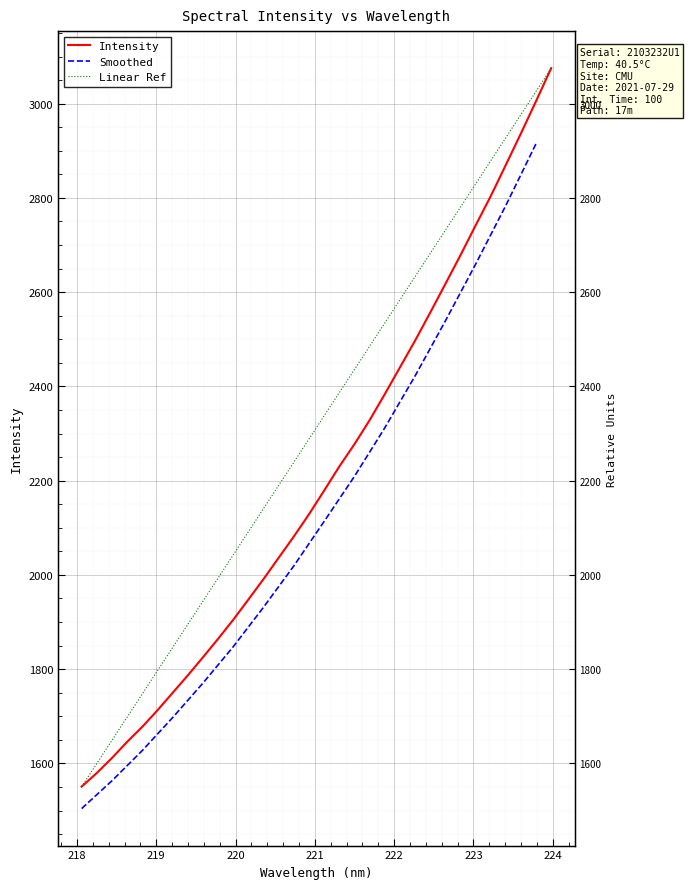

True or false: there are more than 2 points higher than both neighbors.

False